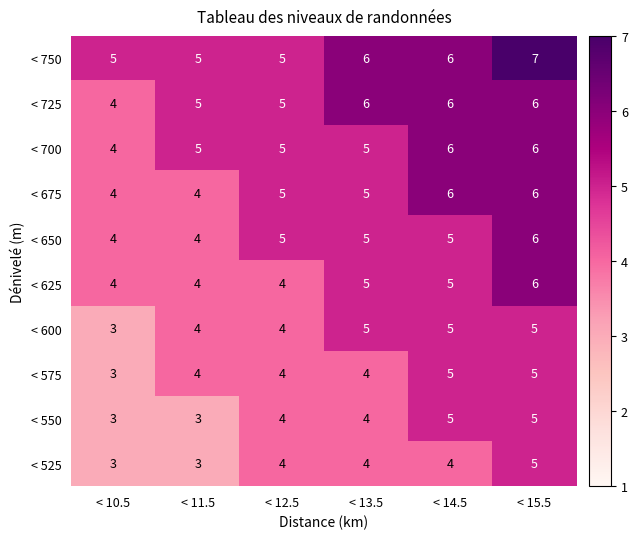

Count the < 675 values in the range 4 to 6.

6